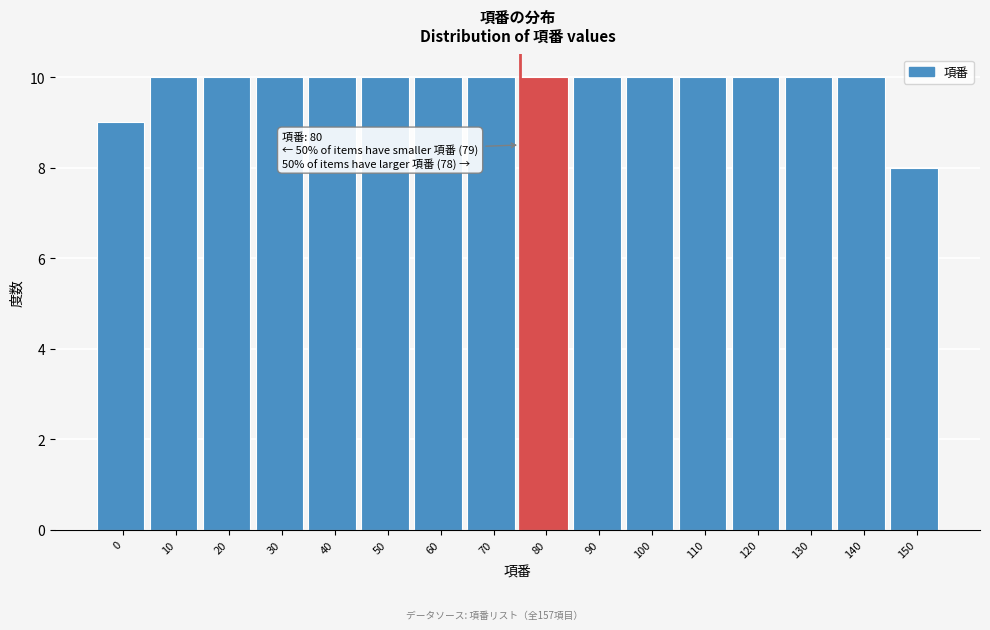

Reading right to left, list all the values displayed in this chart.

150=8	140=10	130=10	120=10	110=10	100=10	90=10	80=10	70=10	60=10	50=10	40=10	30=10	20=10	10=10	0=9